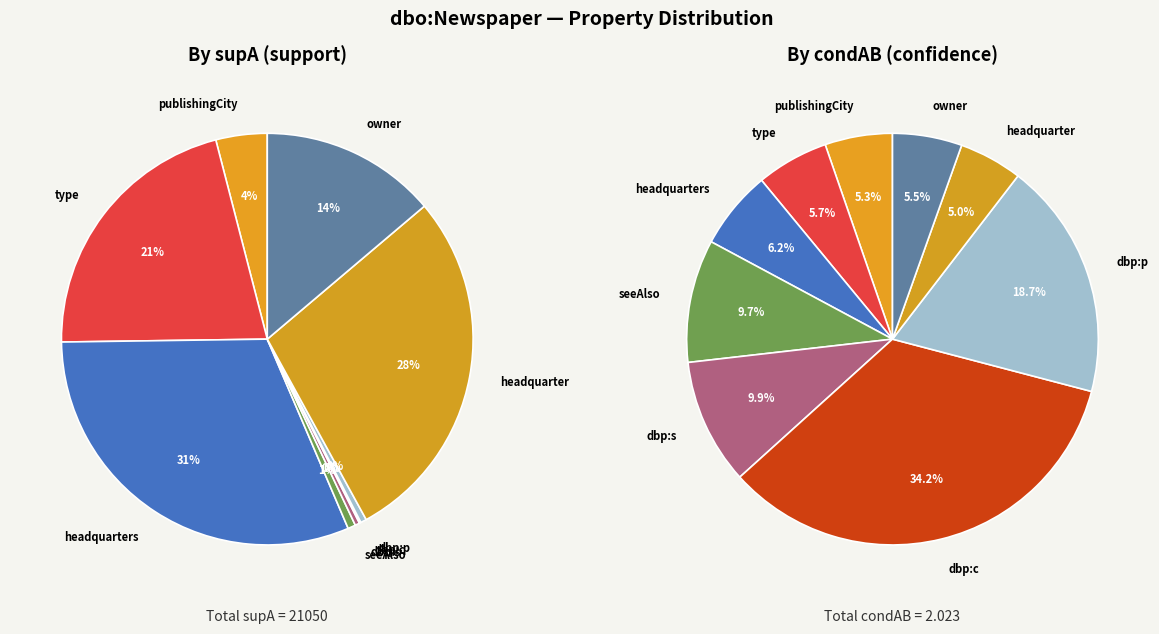

To the nearest percent, what is the average slice percentage?

11%